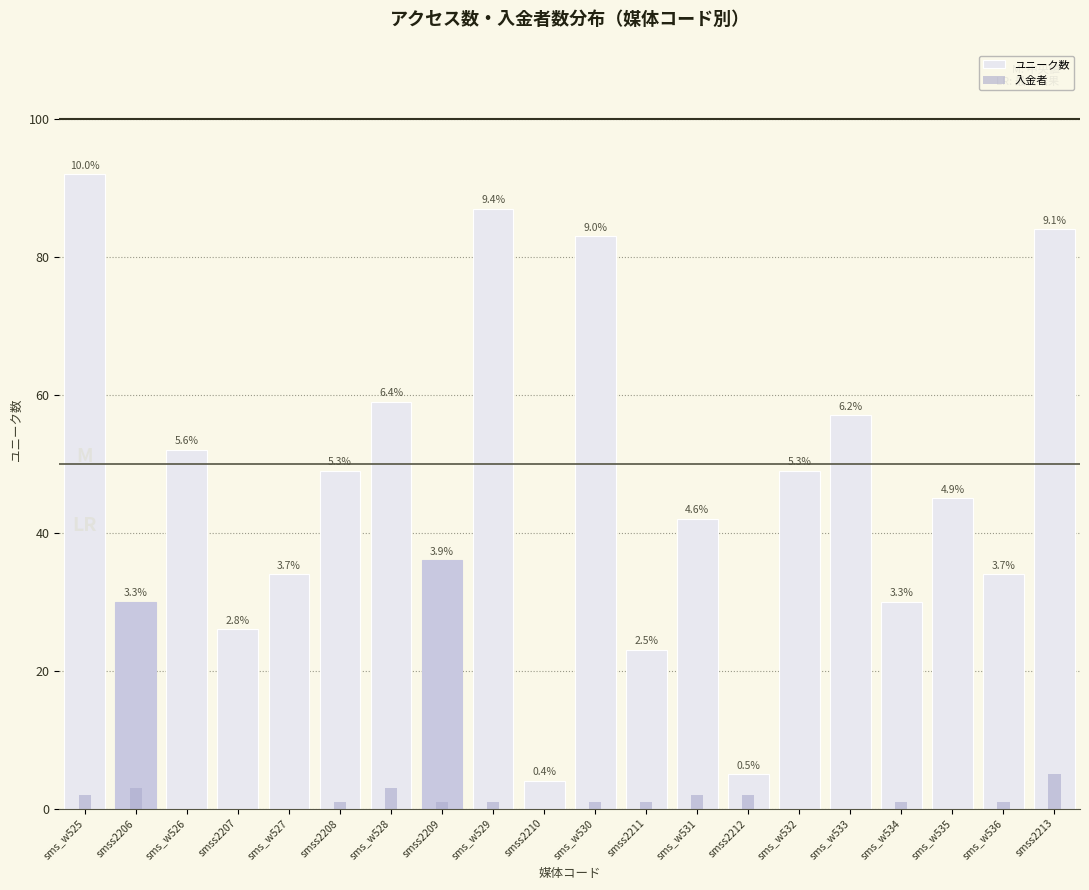

Where is ユニーク数 nearest to the value 48?

smss2208